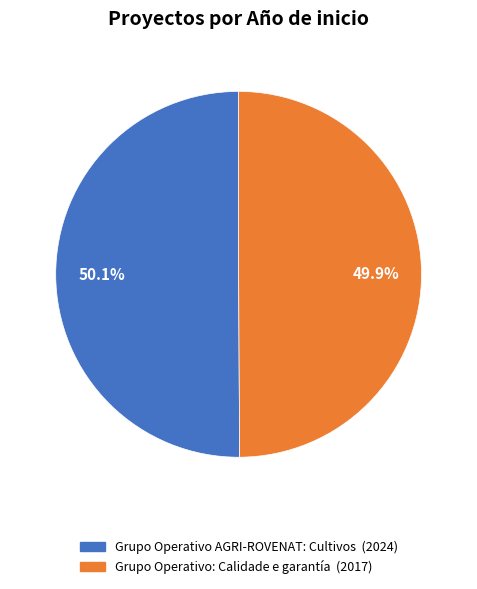

To the nearest percent, what is the combined percentage of Grupo Operativo AGRI-ROVENAT: Cultivos and Grupo Operativo: Calidade e garantía?

100%